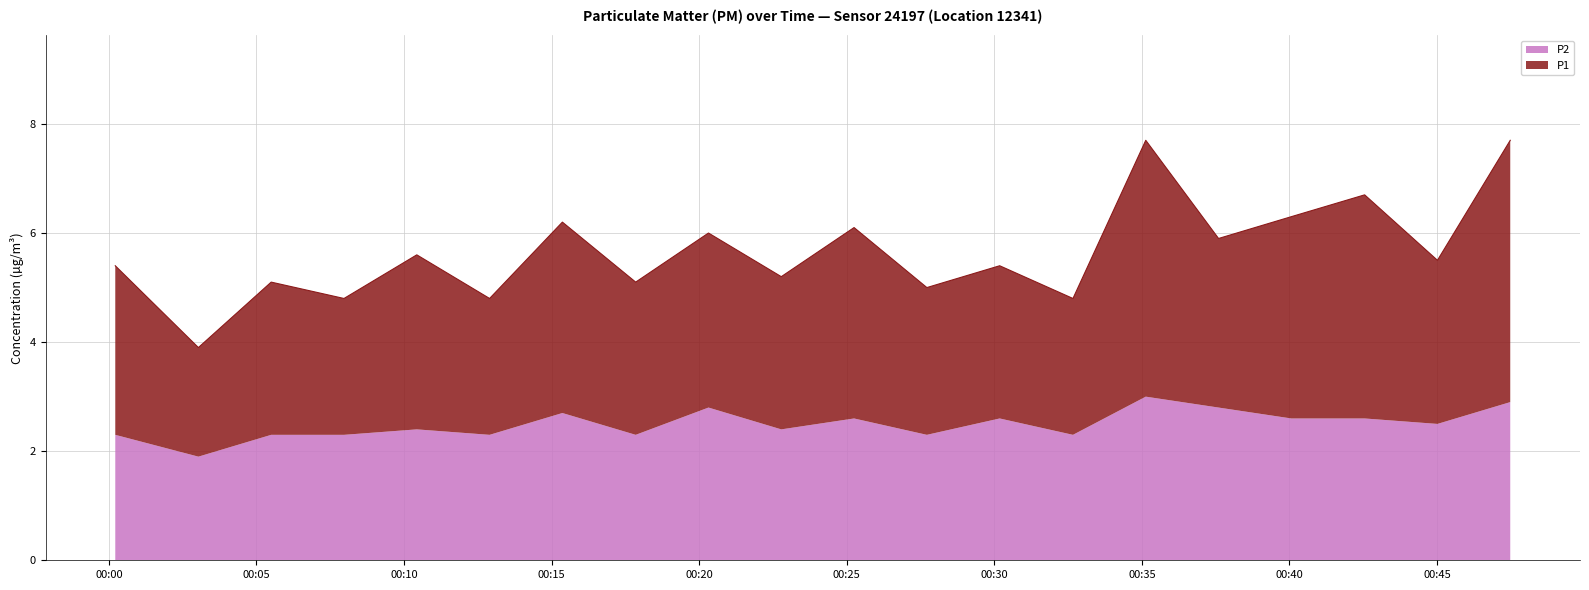

What is the highest value of the P2 series?

3.0